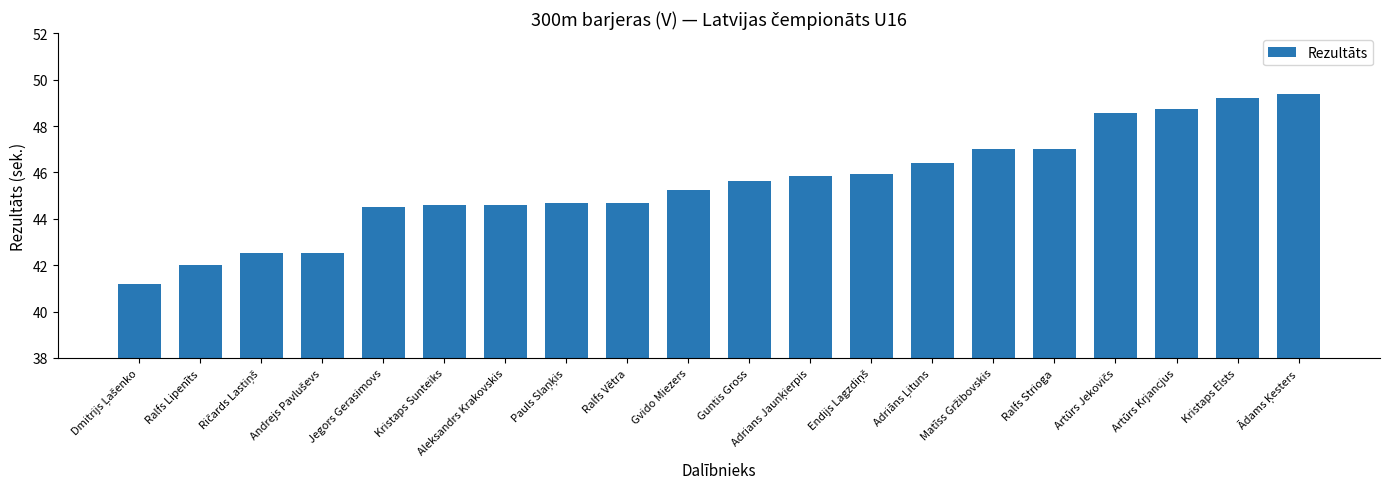

Are the bars grouped side by side (vs. stacked)?

No